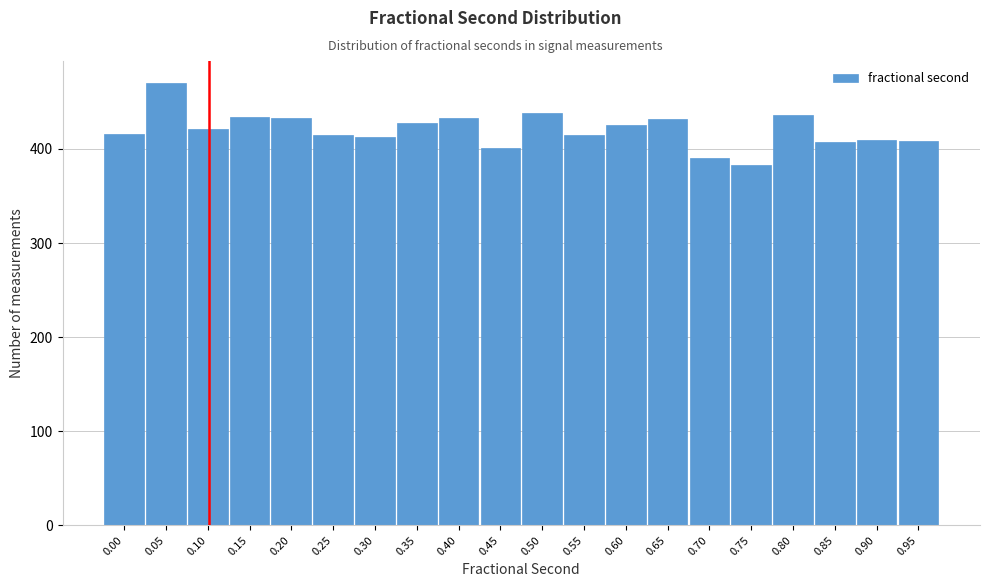

Which has a higher value, 0.65 or 0.55?

0.65